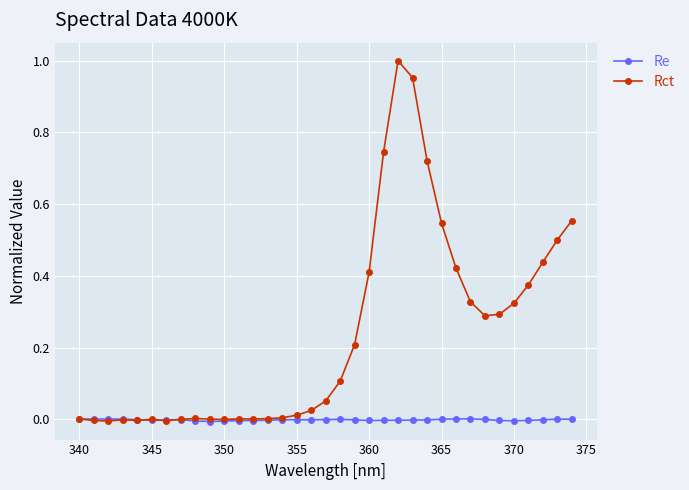

Which series has the largest total across all categories?

Rct